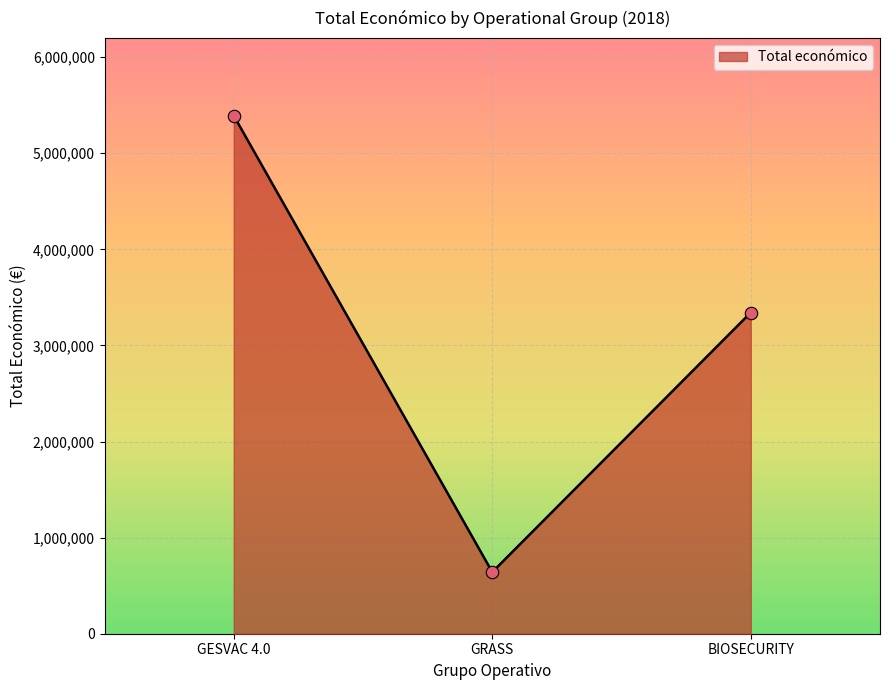

What is the ratio of the value at BIOSECURITY to the value at GRASS?

5.2